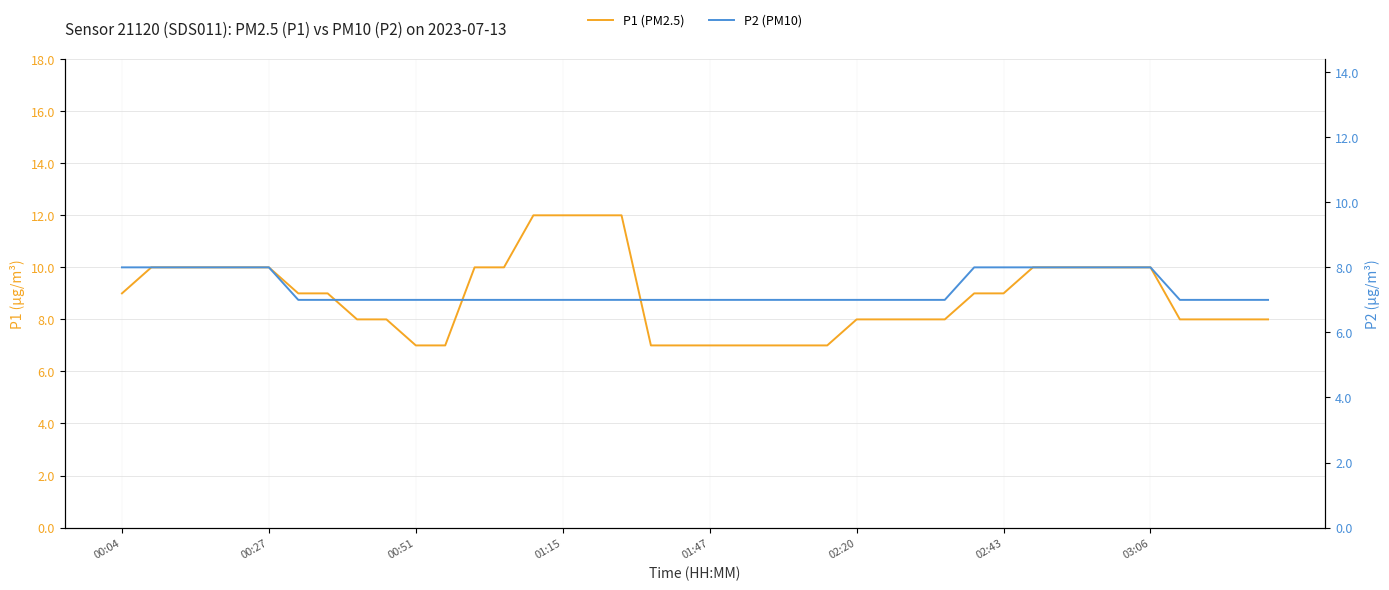

Count the P2 (PM10) values in the range 7 to 8.

40